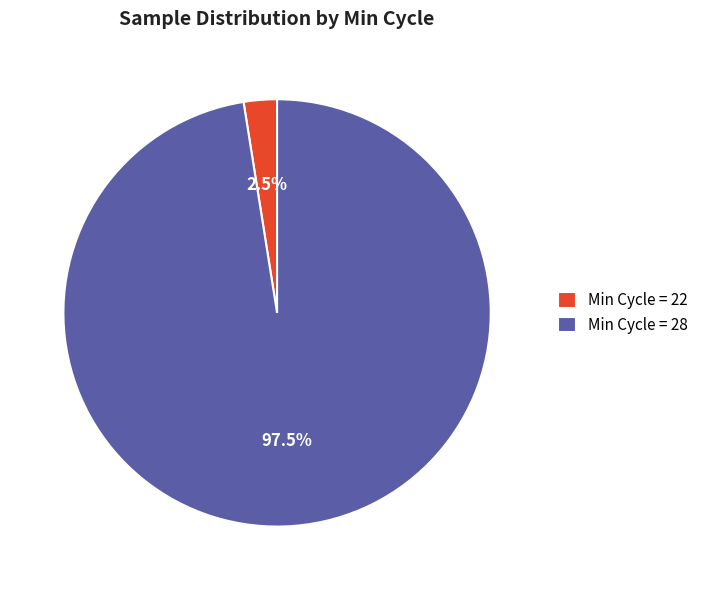

Which category accounts for the majority?

Min Cycle = 28